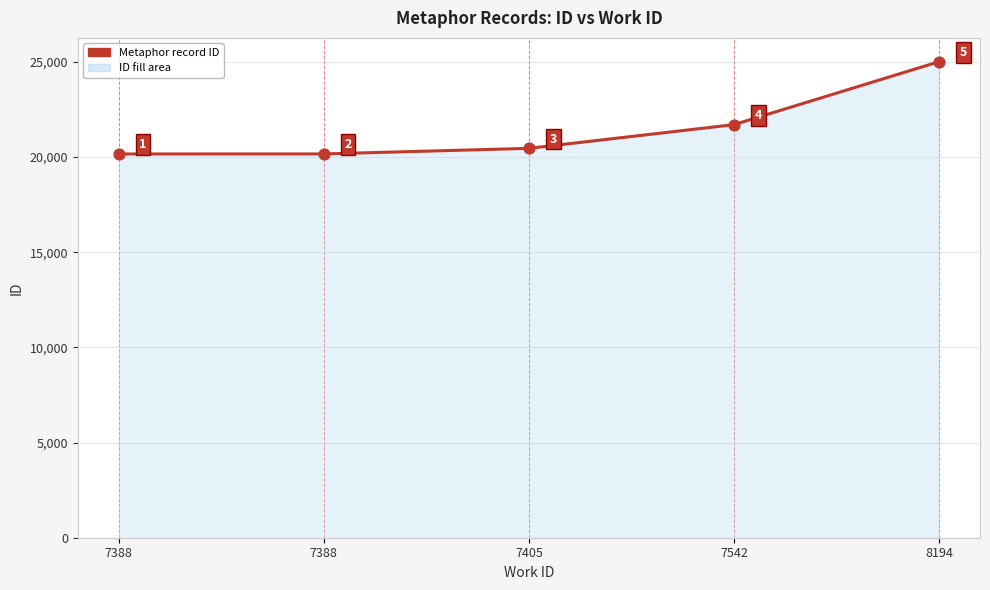

What is the change in value from 7405 to 8194?

+4552